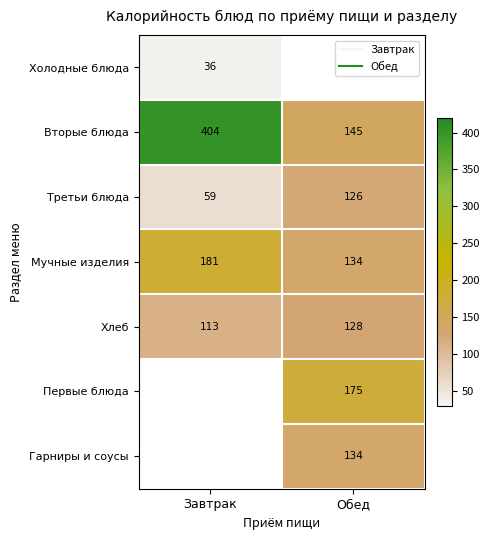

Which label corresponds to the smallest value in the chart?

Завтрак